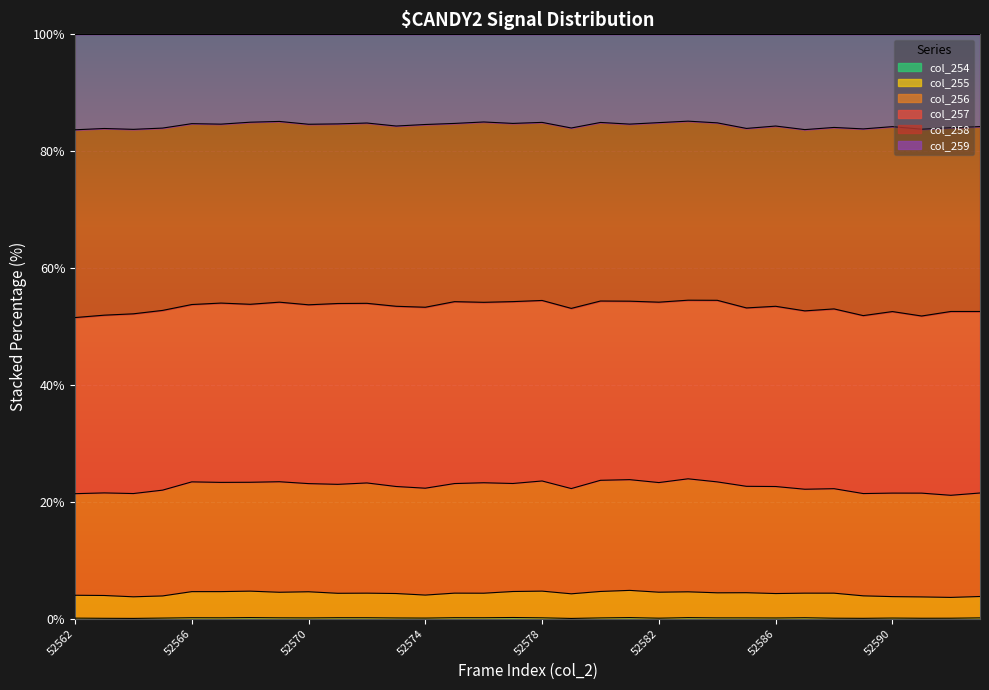

What is the smallest value displayed?

0.1